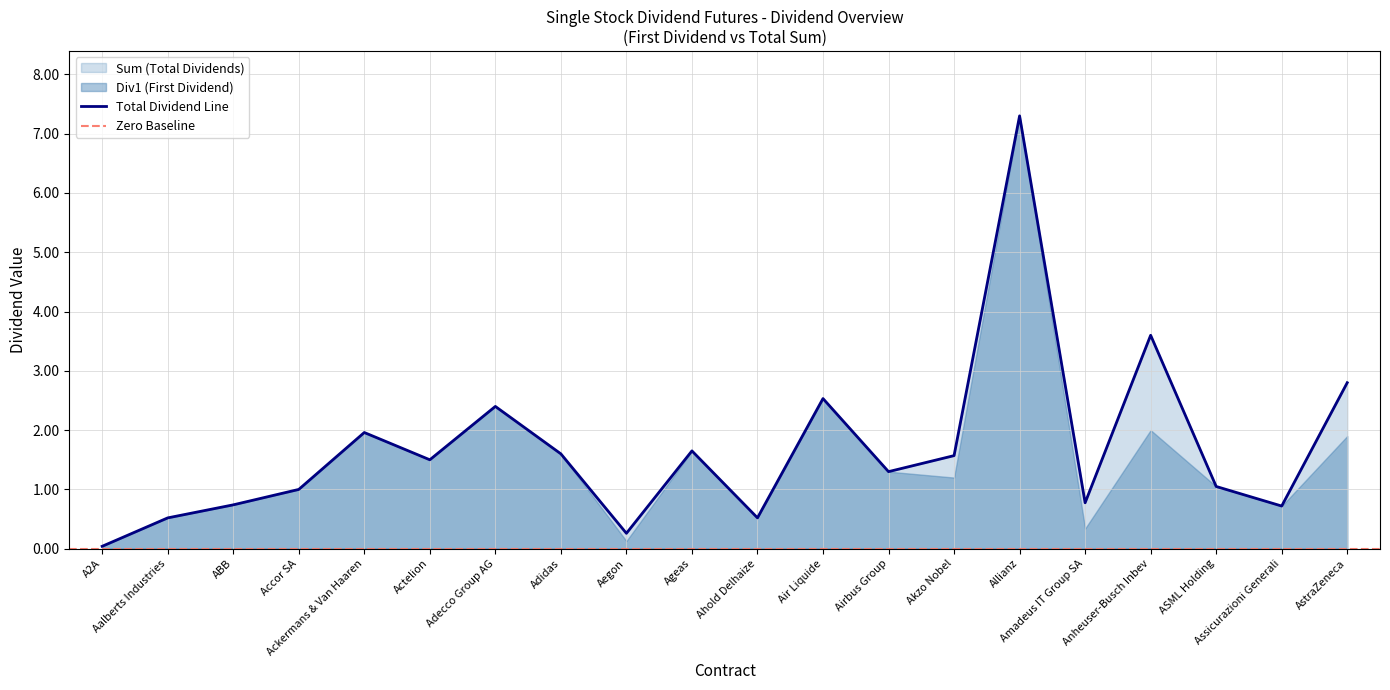

The chart shows a value of 0.8 at Amadeus IT Group SA. True or false?

True